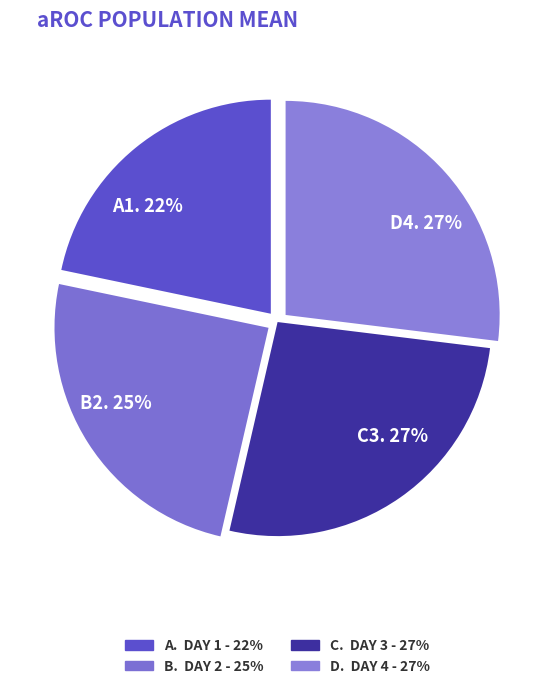

What is the smallest slice in the pie chart?

A1. 22%